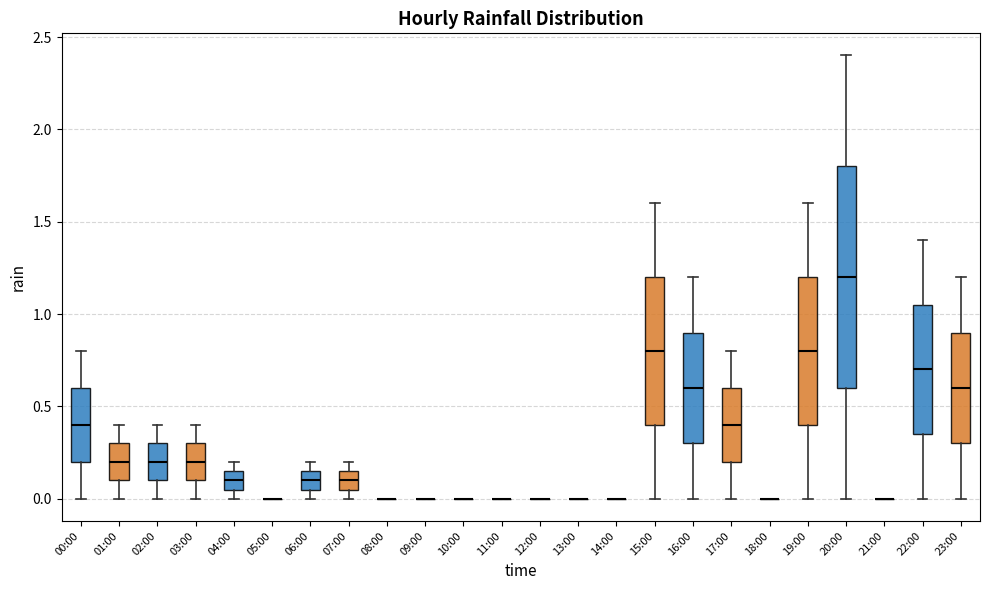

Reading left to right, transcribe this box plot: for each box, give where its median line is, the range the box spans, and where its two whiskers end, as read against the y-axis. The values are not printed on the chart, so give them approximately, as read against the axis.

00:00: median 0.40, box 0.20 to 0.60, whiskers 0.00 to 0.80
01:00: median 0.20, box 0.10 to 0.30, whiskers 0.00 to 0.40
02:00: median 0.20, box 0.10 to 0.30, whiskers 0.00 to 0.40
03:00: median 0.20, box 0.10 to 0.30, whiskers 0.00 to 0.40
04:00: median 0.10, box 0.05 to 0.15, whiskers 0.00 to 0.20
05:00: box collapsed to a line at 0.00, whiskers 0.00 to 0.00
06:00: median 0.10, box 0.05 to 0.15, whiskers 0.00 to 0.20
07:00: median 0.10, box 0.05 to 0.15, whiskers 0.00 to 0.20
08:00: box collapsed to a line at 0.00, whiskers 0.00 to 0.00
09:00: box collapsed to a line at 0.00, whiskers 0.00 to 0.00
10:00: box collapsed to a line at 0.00, whiskers 0.00 to 0.00
11:00: box collapsed to a line at 0.00, whiskers 0.00 to 0.00
12:00: box collapsed to a line at 0.00, whiskers 0.00 to 0.00
13:00: box collapsed to a line at 0.00, whiskers 0.00 to 0.00
14:00: box collapsed to a line at 0.00, whiskers 0.00 to 0.00
15:00: median 0.80, box 0.40 to 1.20, whiskers 0.00 to 1.60
16:00: median 0.60, box 0.30 to 0.90, whiskers 0.00 to 1.20
17:00: median 0.40, box 0.20 to 0.60, whiskers 0.00 to 0.80
18:00: box collapsed to a line at 0.00, whiskers 0.00 to 0.00
19:00: median 0.80, box 0.40 to 1.20, whiskers 0.00 to 1.60
20:00: median 1.20, box 0.60 to 1.80, whiskers 0.00 to 2.40
21:00: box collapsed to a line at 0.00, whiskers 0.00 to 0.00
22:00: median 0.70, box 0.35 to 1.05, whiskers 0.00 to 1.40
23:00: median 0.60, box 0.30 to 0.90, whiskers 0.00 to 1.20